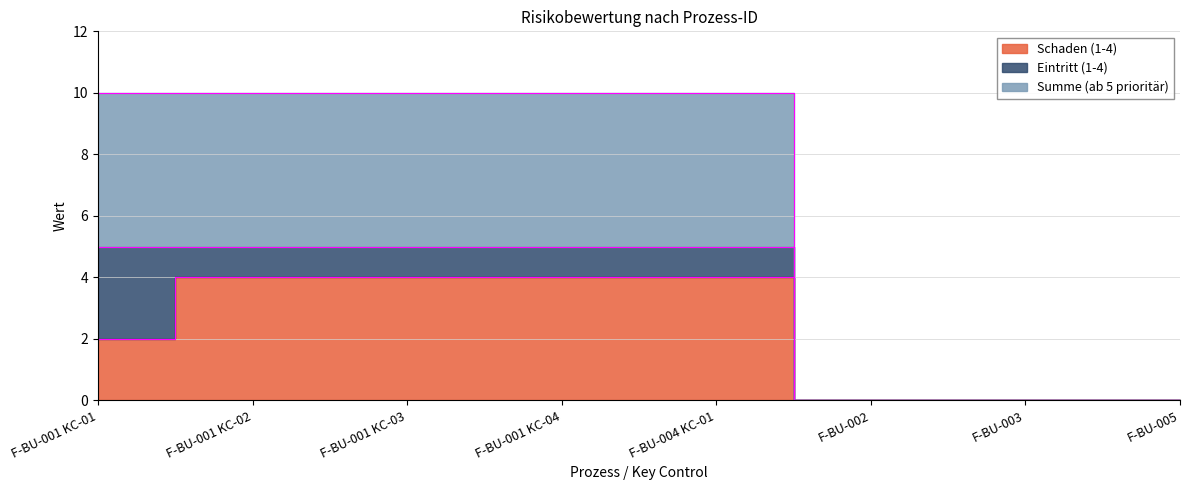

What is the sum of the Summe (ab 5 prioritär) values at F-BU-001 KC-01 and F-BU-003?

5